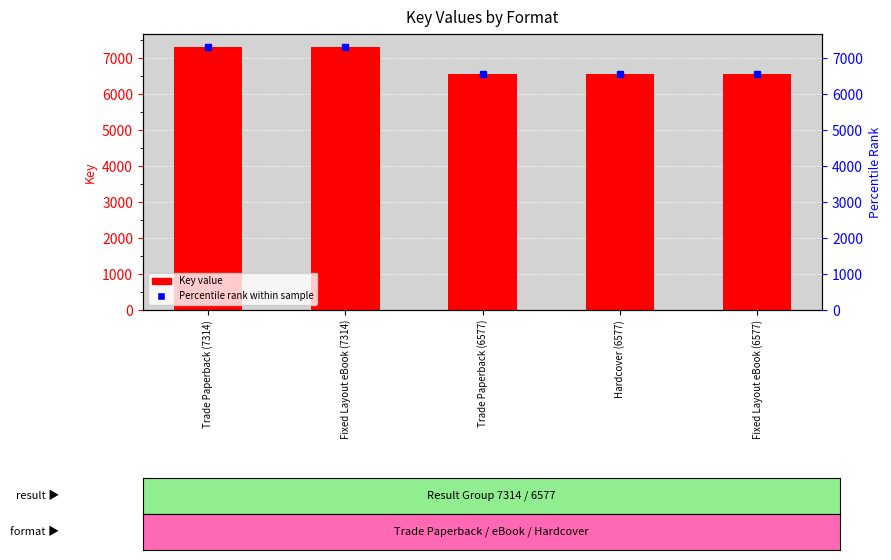

Which has a higher value, Trade Paperback (7314) or Fixed Layout eBook (6577)?

Trade Paperback (7314)